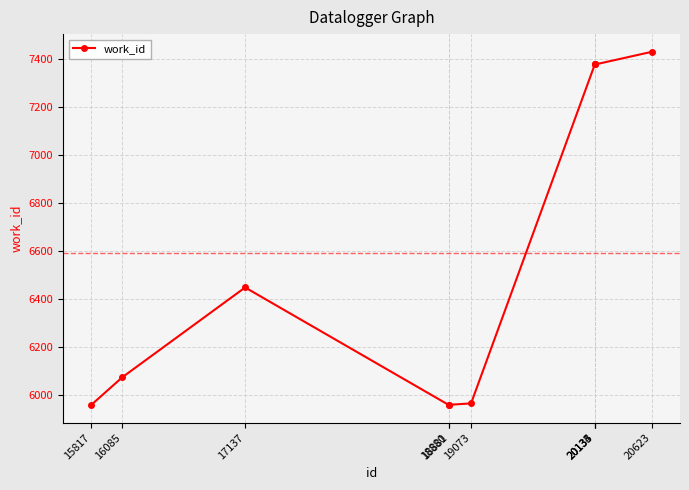

What is the average value?

6594